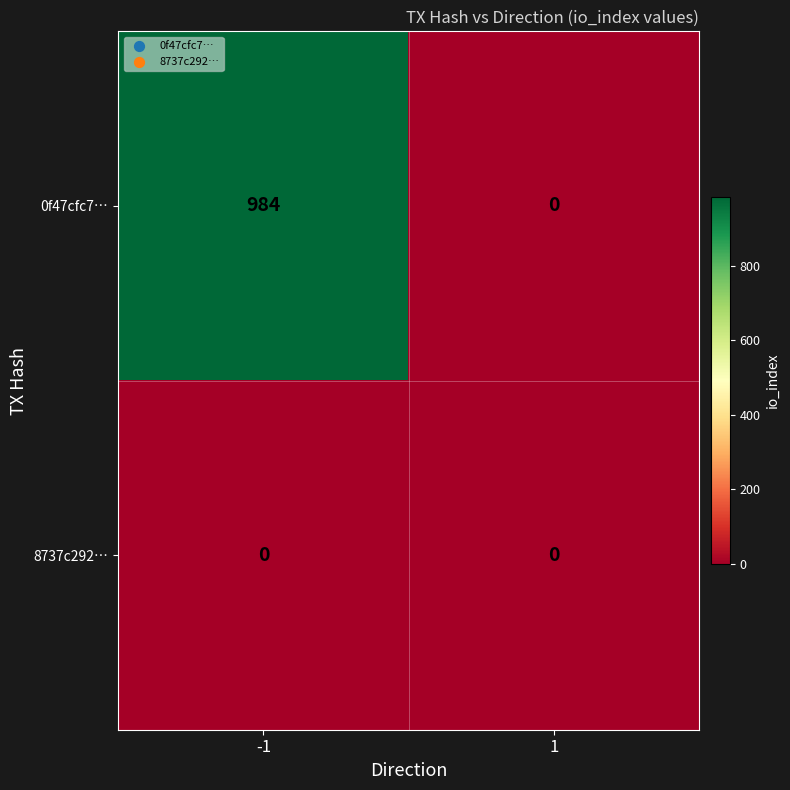

Between -1 and 1, which series saw the biggest shift?

0f47cfc7…